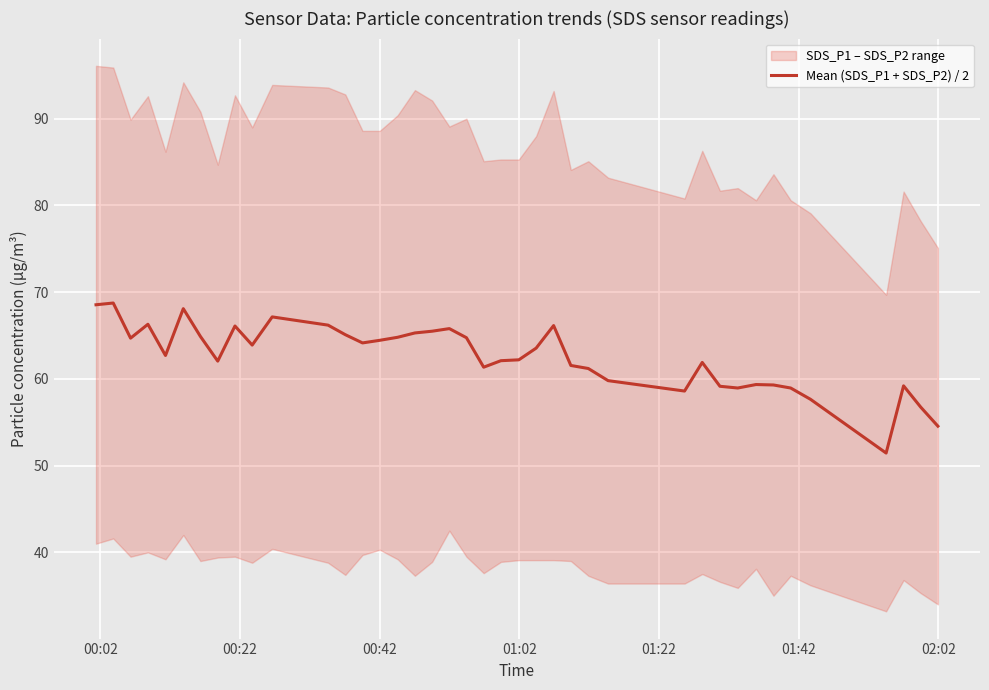

How many interior local valleys (lower than both neighbors) does the data have?

9